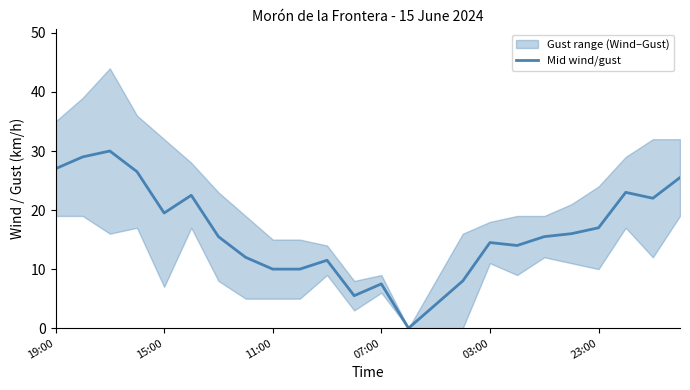

At which label does the data first exceed 15?

19:00